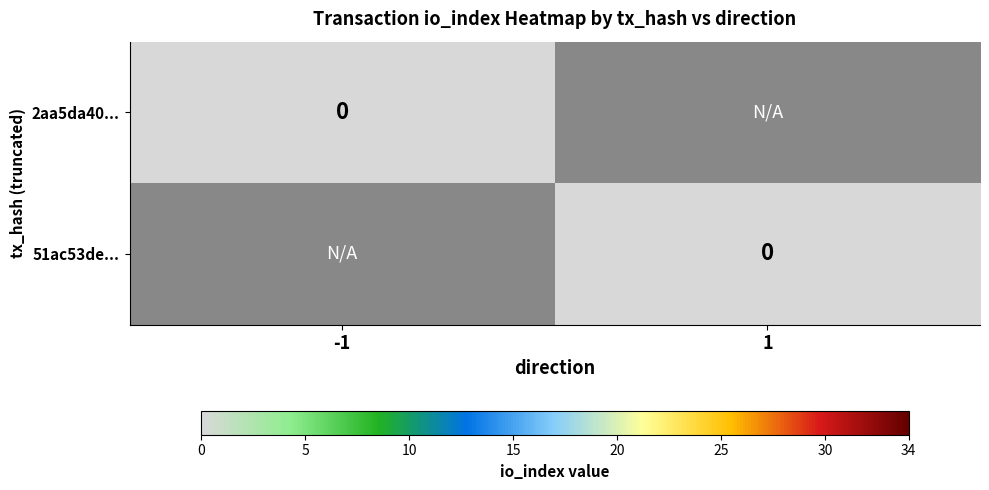

Which series has the largest range (max minus min)?

51ac53de89f4b2eb89e4ac964238df2c57c3f34